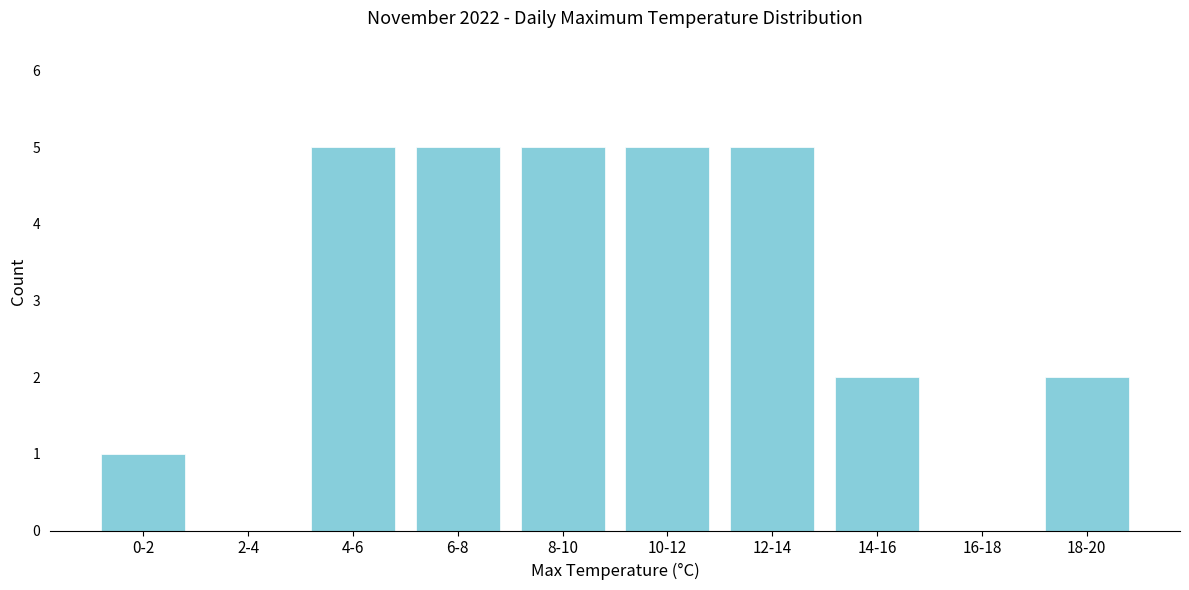

Reading left to right, transcribe all the data shown in this chart.

0-2=1	2-4=0	4-6=5	6-8=5	8-10=5	10-12=5	12-14=5	14-16=2	16-18=0	18-20=2